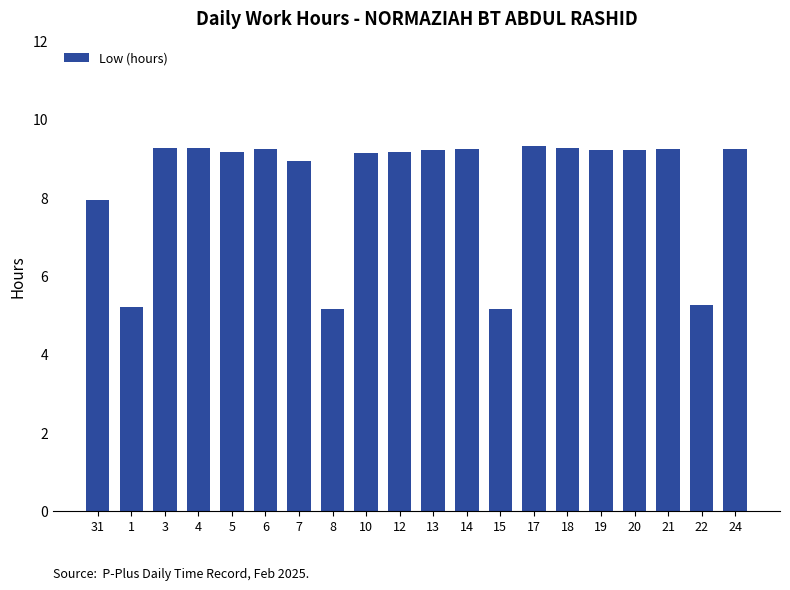

What is the sum of all values?

166.7